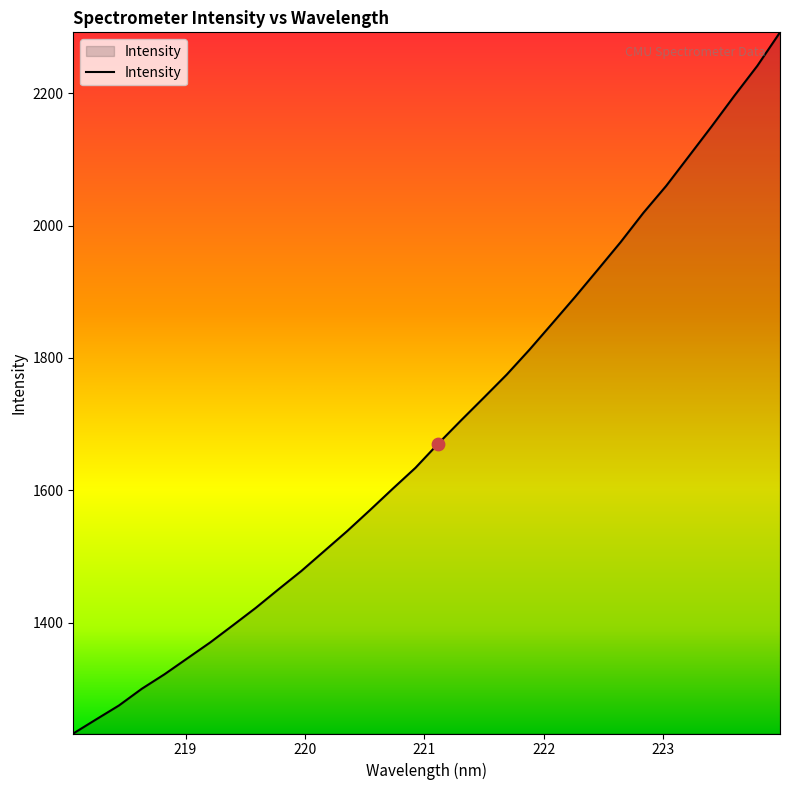

What is the difference between the maximum and minimum values?

1058.9